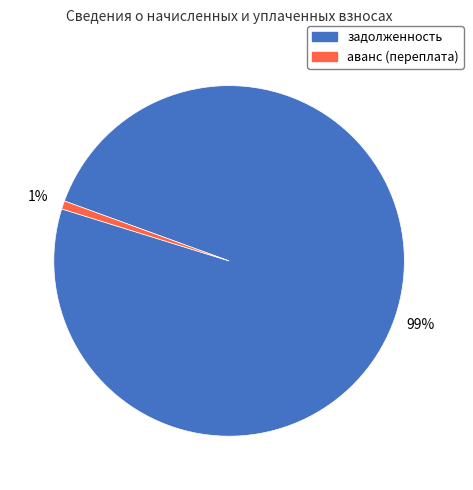

Which category accounts for the majority?

задолженность